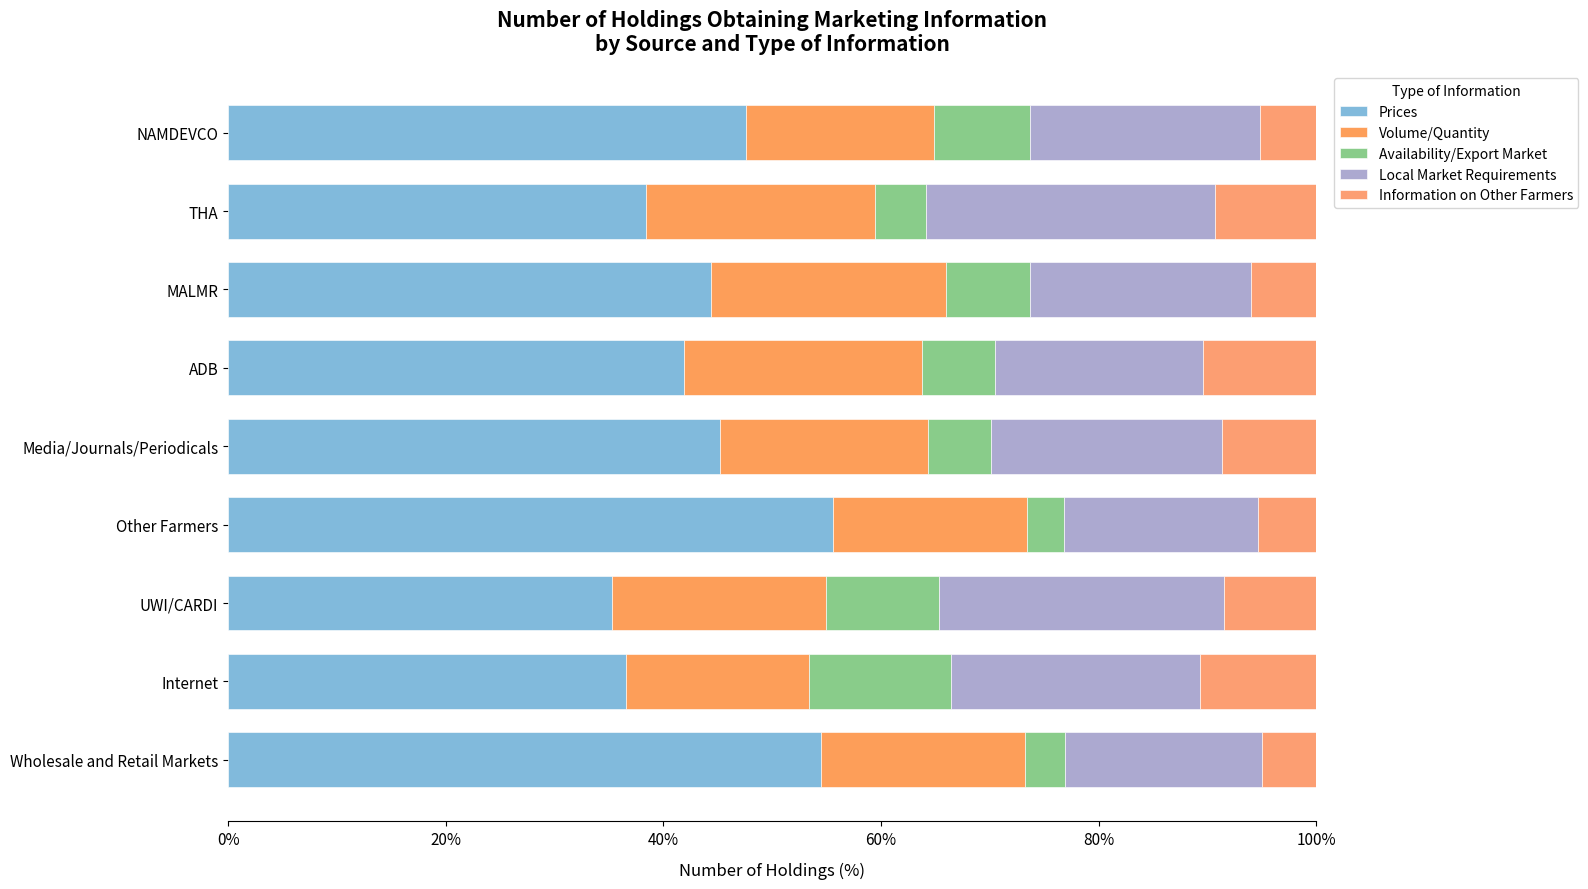

What is the value of the Volume/Quantity bar at the 9th from the left?

18.7